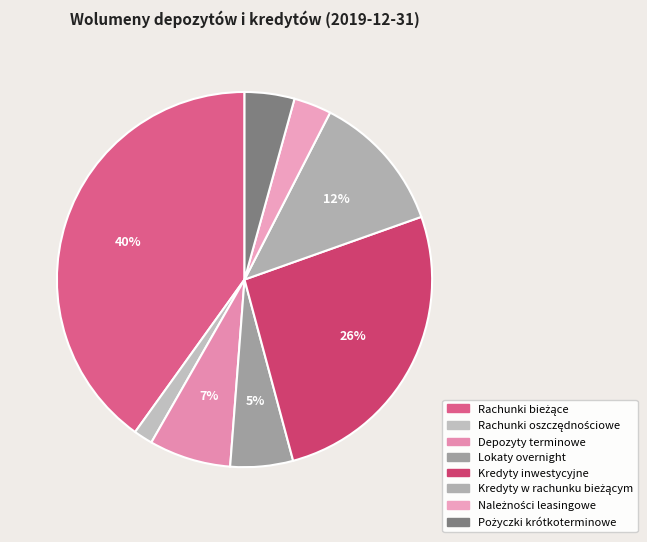

Rank the categories by value from lowest to highest.

Rachunki oszczędnościowe, Należności leasingowe, Pożyczki krótkoterminowe, Lokaty overnight, Depozyty terminowe, Kredyty w rachunku bieżącym, Kredyty inwestycyjne, Rachunki bieżące